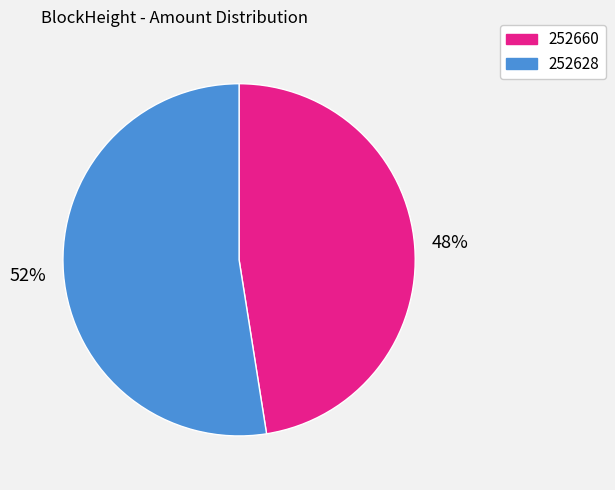

To the nearest percent, what is the combined percentage of 252660 and 252628?

100%